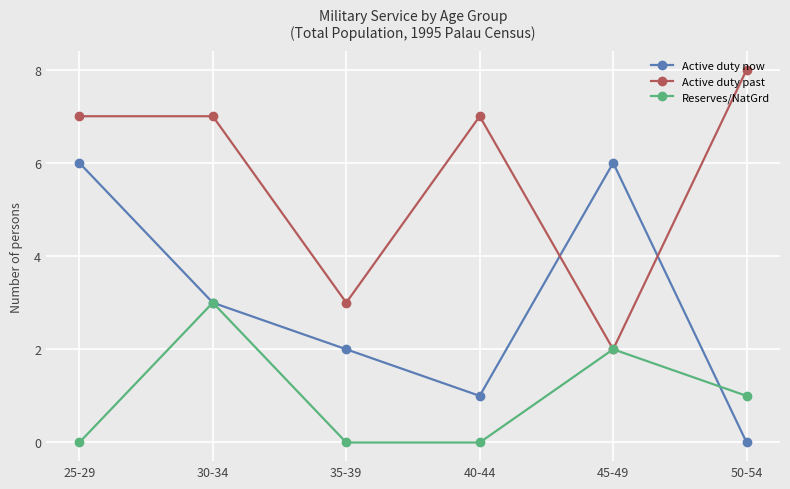

What is the spread (max minus min) of values at 40-44?

7